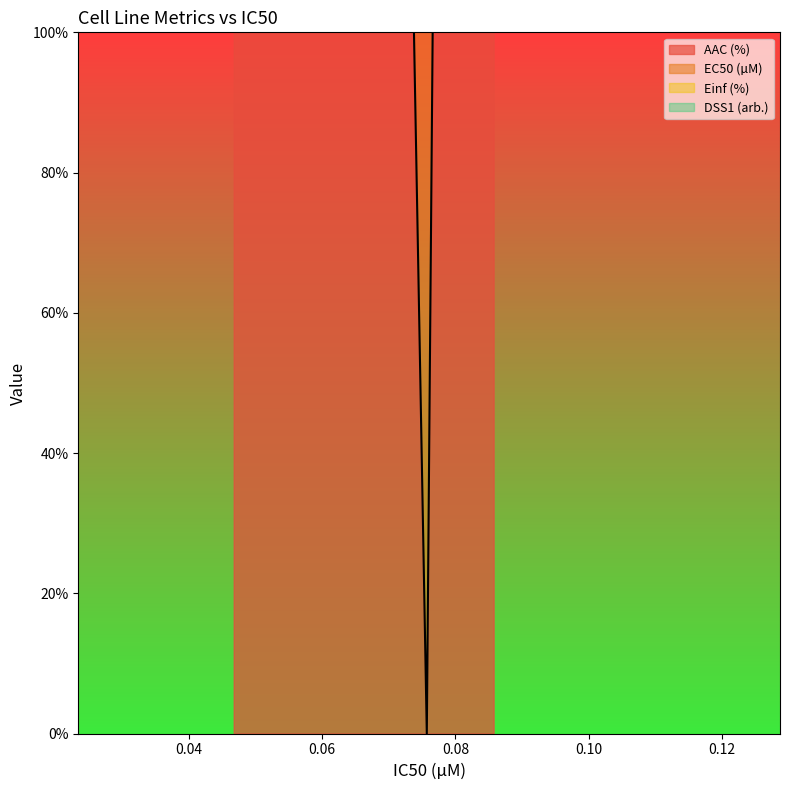

How many lines are shown in the chart?

2